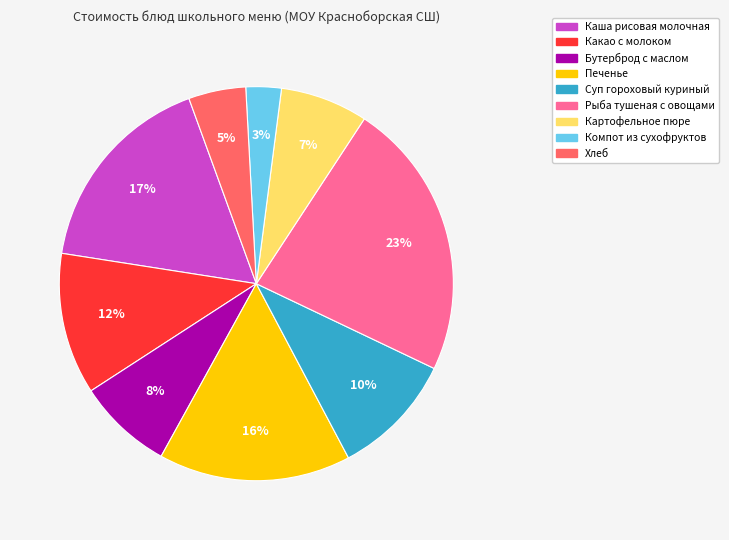

Do Компот из сухофруктов and Картофельное пюре together represent more than half of the pie?

No